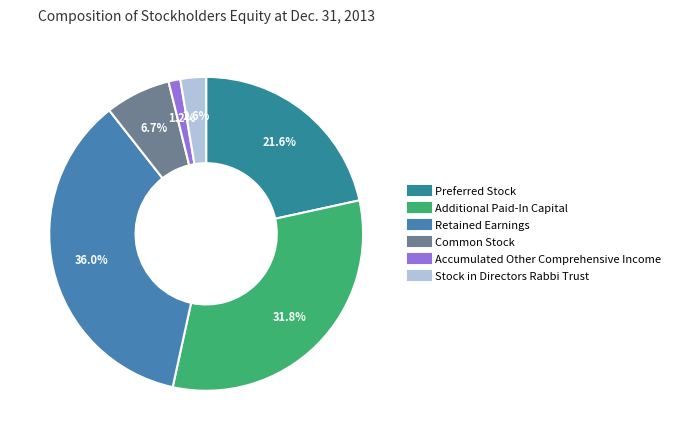

Between Retained Earnings and Common Stock, which is larger?

Retained Earnings